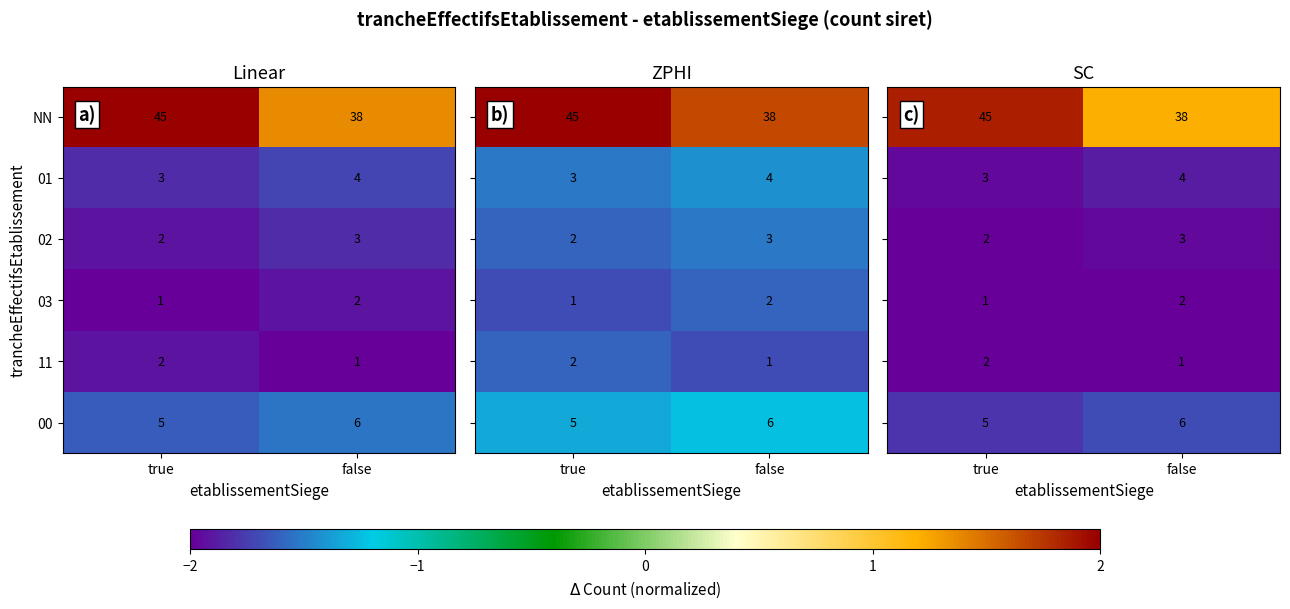

Between true and false, which is larger?

true